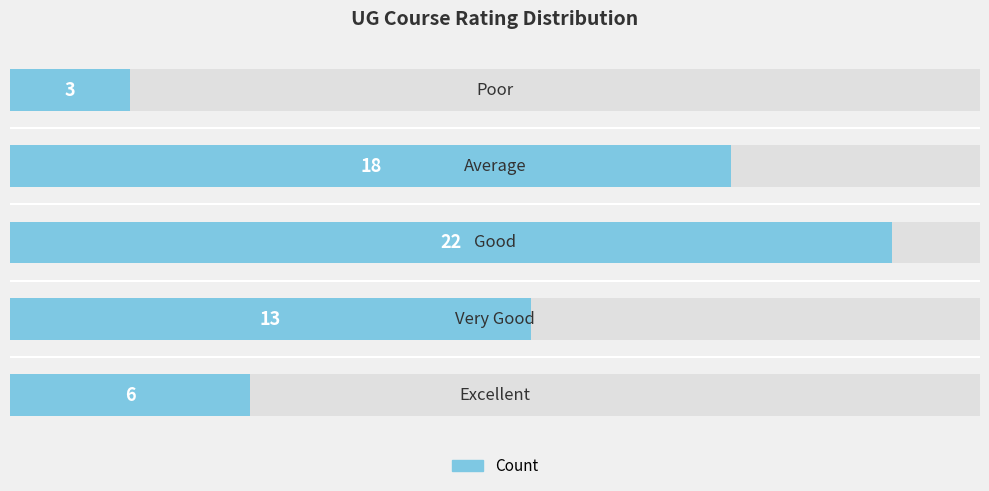

Are the bars grouped side by side (vs. stacked)?

No